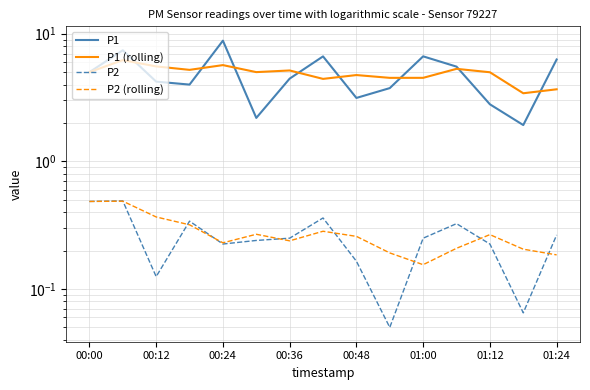

What are all the series names shown in the legend?

P1, P1 (rolling), P2, P2 (rolling)